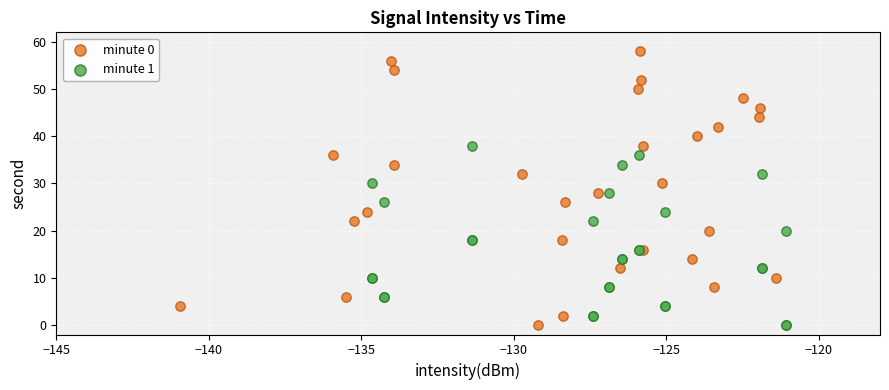

Which series contains the highest Y value?

minute 0